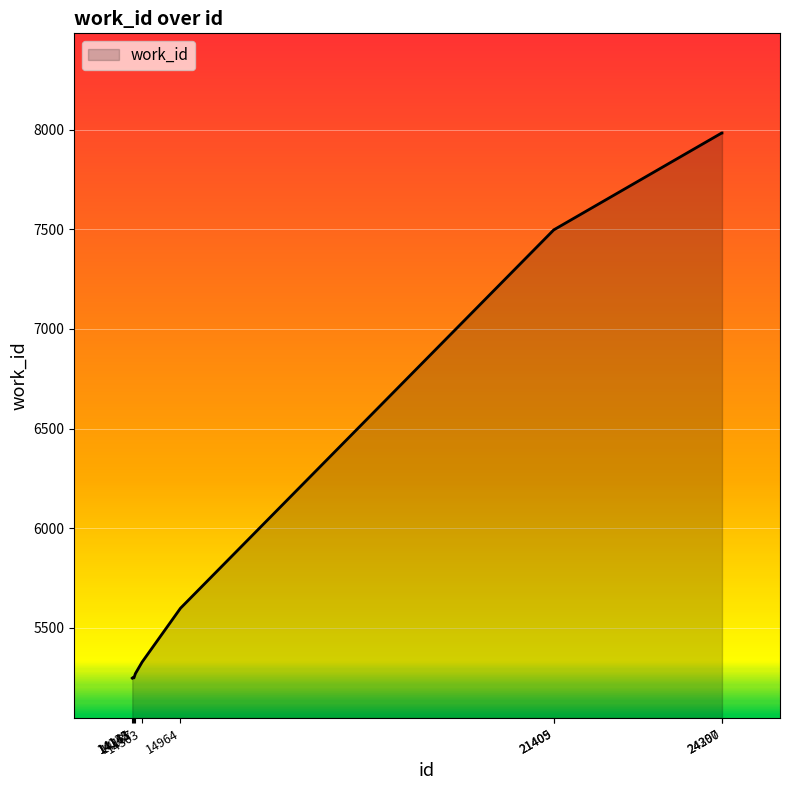

What is the greatest value displayed?

7984